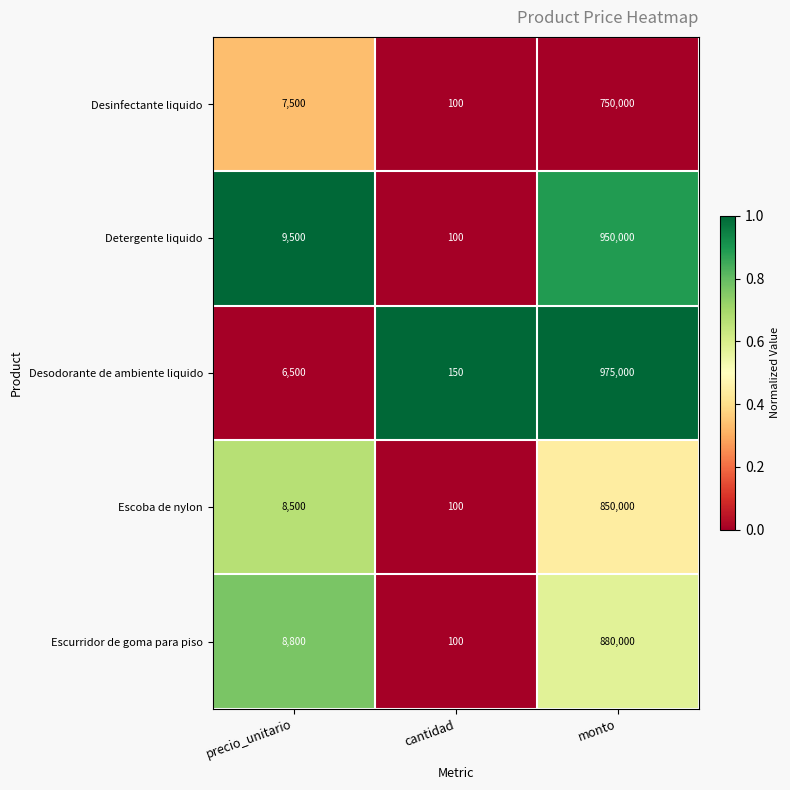

Which series has the largest range (max minus min)?

Desodorante de ambiente liquido